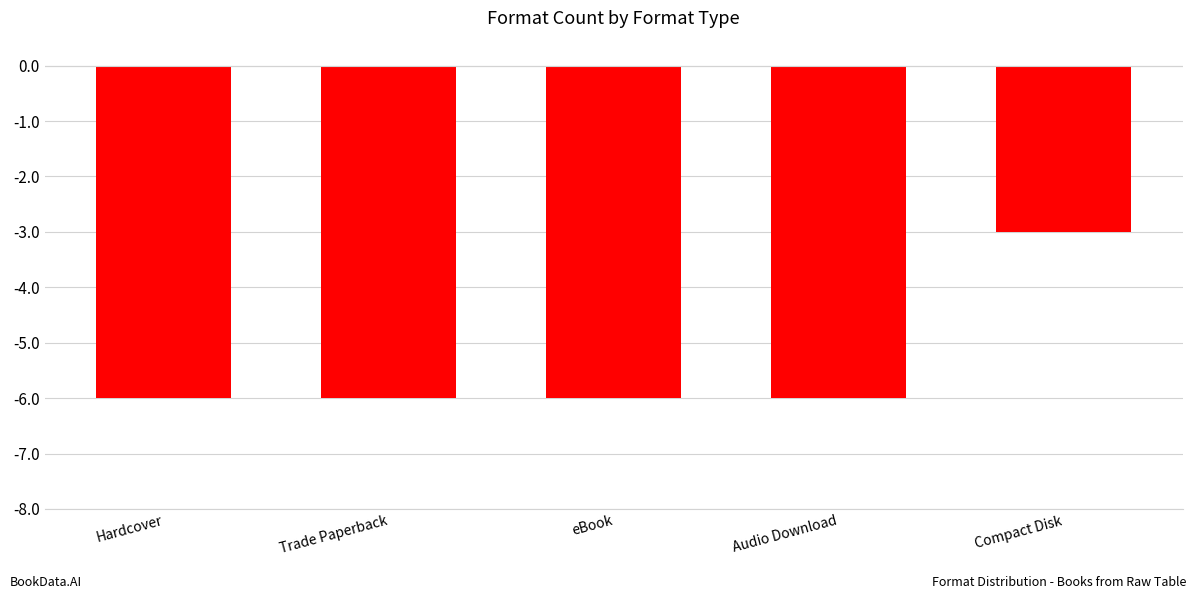

Which category has the highest value across all series?

Compact Disk